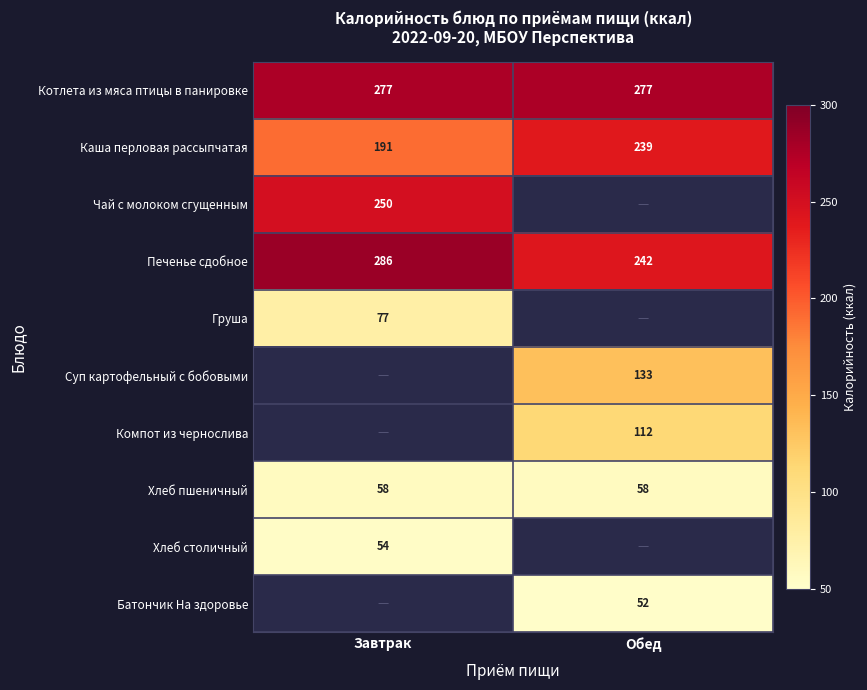

What is the sum of all Каша перловая рассыпчатая values?

430